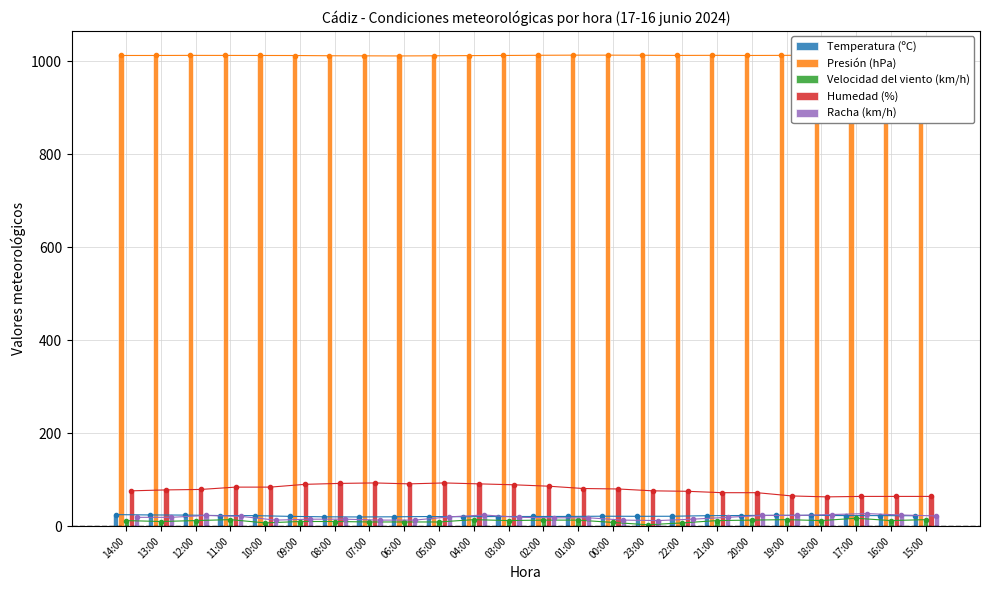

Reading right to left, transcribe all the data shown in this chart.

Temperatura (ºC): 15:00=22.4	16:00=22.7	17:00=22.7	18:00=23.3	19:00=23.4	20:00=22.9	21:00=22.5	22:00=21.3	23:00=21.2	00:00=21.4	01:00=20.9	02:00=20.8	03:00=20.7	04:00=20.3	05:00=20.7	06:00=20.1	07:00=19.8	08:00=20.1	09:00=21.1	10:00=22.6	11:00=22.8	12:00=23.8	13:00=24.1	14:00=24.8
Presión (hPa): 15:00=1015.1	16:00=1014.6	17:00=1013.9	18:00=1013.5	19:00=1013.1	20:00=1012.9	21:00=1013.2	22:00=1013.0	23:00=1013.4	00:00=1013.6	01:00=1013.6	02:00=1013.3	03:00=1012.9	04:00=1012.6	05:00=1012.2	06:00=1011.9	07:00=1012.1	08:00=1012.3	09:00=1012.8	10:00=1012.9	11:00=1013.0	12:00=1013.1	13:00=1012.9	14:00=1012.9
Velocidad del viento (km/h): 15:00=14.0	16:00=12.0	17:00=17.0	18:00=12.0	19:00=14.0	20:00=13.0	21:00=12.0	22:00=7.0	23:00=3.0	00:00=8.0	01:00=13.0	02:00=13.0	03:00=12.0	04:00=14.0	05:00=9.0	06:00=9.0	07:00=9.0	08:00=10.0	09:00=10.0	10:00=7.0	11:00=14.0	12:00=12.0	13:00=10.0	14:00=12.0
Humedad (%): 15:00=64.0	16:00=64.0	17:00=64.0	18:00=63.0	19:00=65.0	20:00=72.0	21:00=72.0	22:00=75.0	23:00=76.0	00:00=80.0	01:00=81.0	02:00=86.0	03:00=89.0	04:00=91.0	05:00=93.0	06:00=91.0	07:00=93.0	08:00=92.0	09:00=90.0	10:00=84.0	11:00=84.0	12:00=79.0	13:00=78.0	14:00=76.0
Racha (km/h): 15:00=22.0	16:00=24.0	17:00=27.0	18:00=25.0	19:00=23.0	20:00=23.0	21:00=19.0	22:00=15.0	23:00=12.0	00:00=13.0	01:00=18.0	02:00=18.0	03:00=19.0	04:00=24.0	05:00=20.0	06:00=13.0	07:00=13.0	08:00=15.0	09:00=15.0	10:00=13.0	11:00=21.0	12:00=23.0	13:00=19.0	14:00=19.0